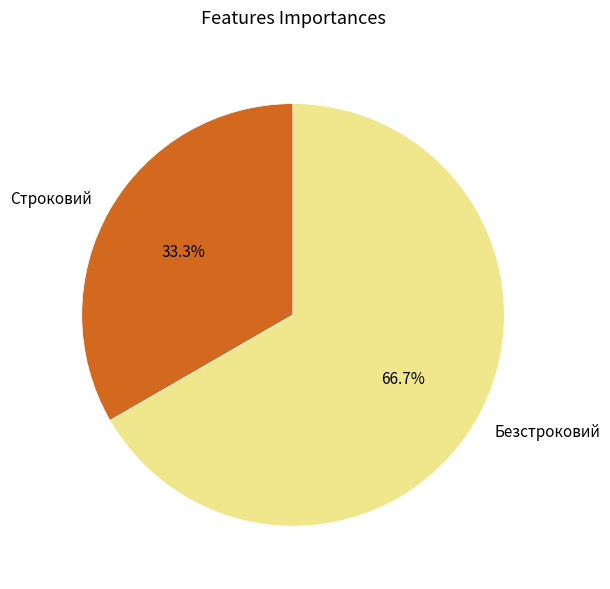

Count the number of slices in the pie.

2